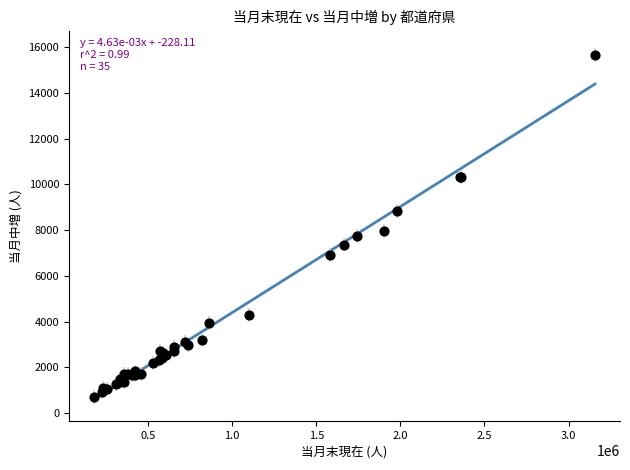

What Y value in the scatter plot is closest to 8181?

7963